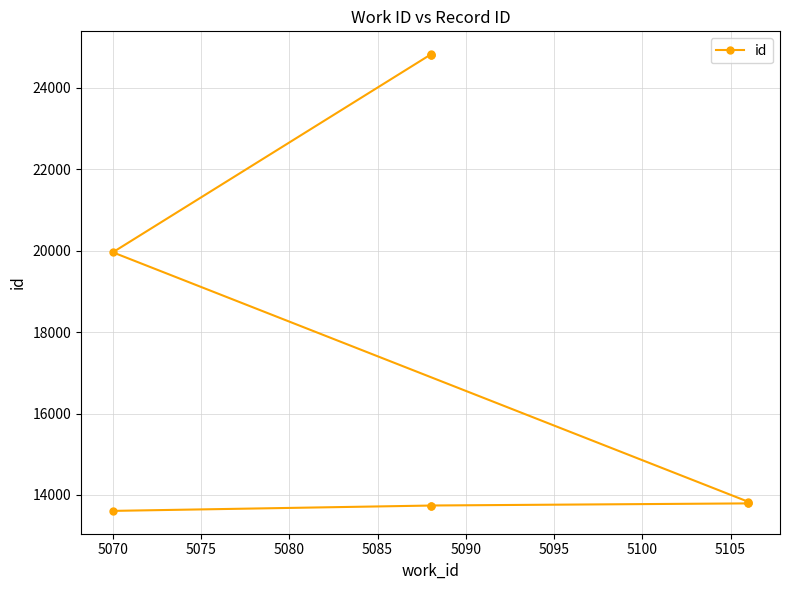

Does the chart have visible grid lines?

Yes